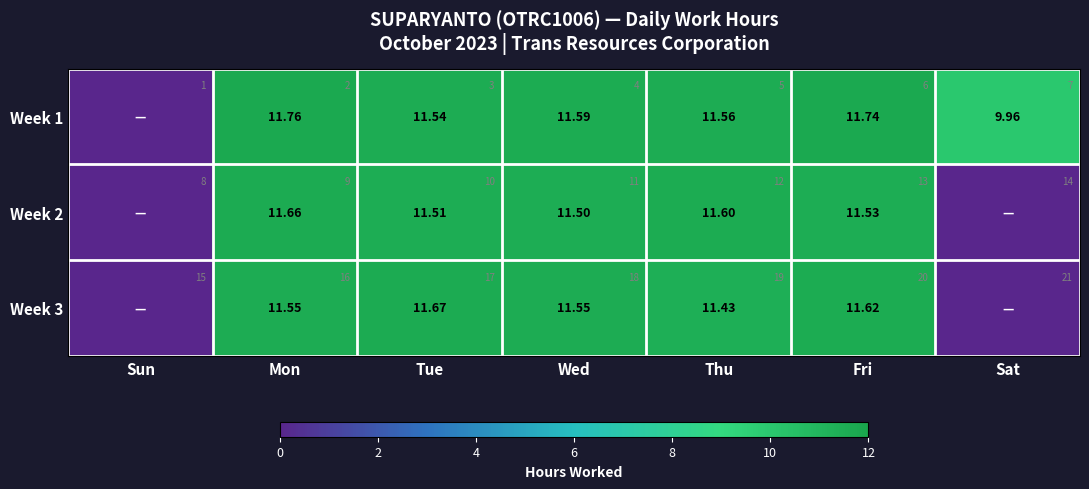

Which category has the lowest value in the Week 3 series?

Sun